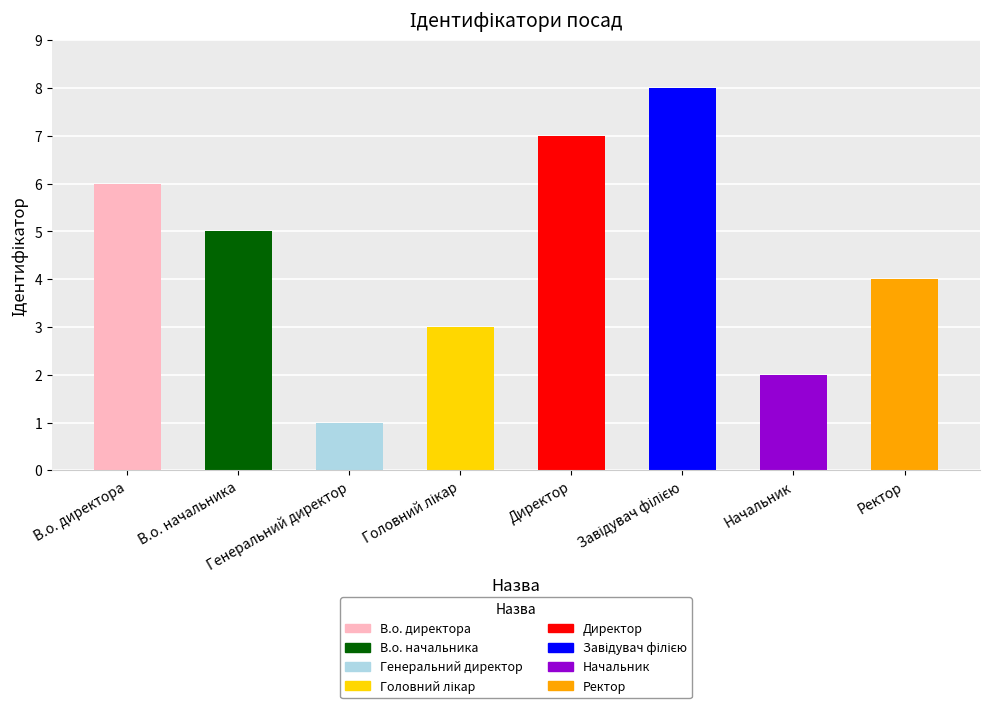

Does the chart contain stacked bars?

No